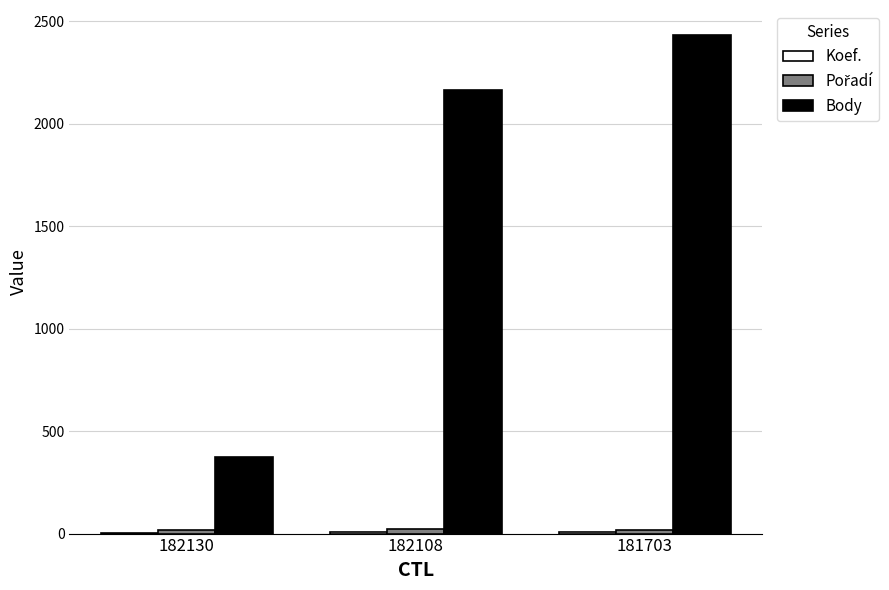

Which series changed the most between 182108 and 181703?

Body